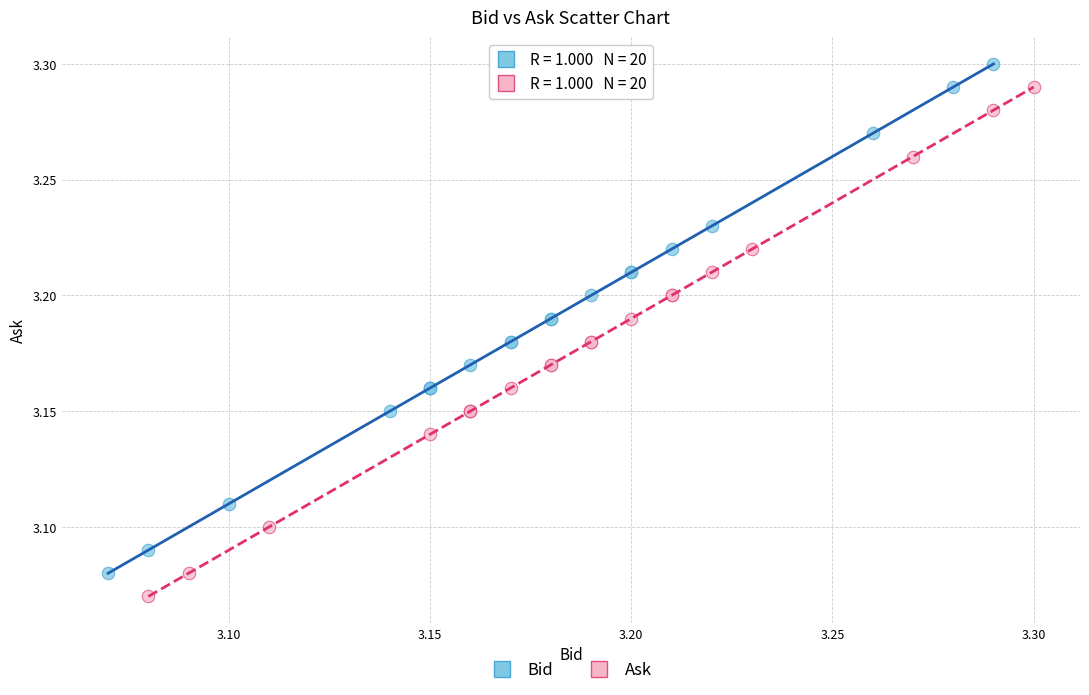

What are all the series names shown in the legend?

Bid, Ask